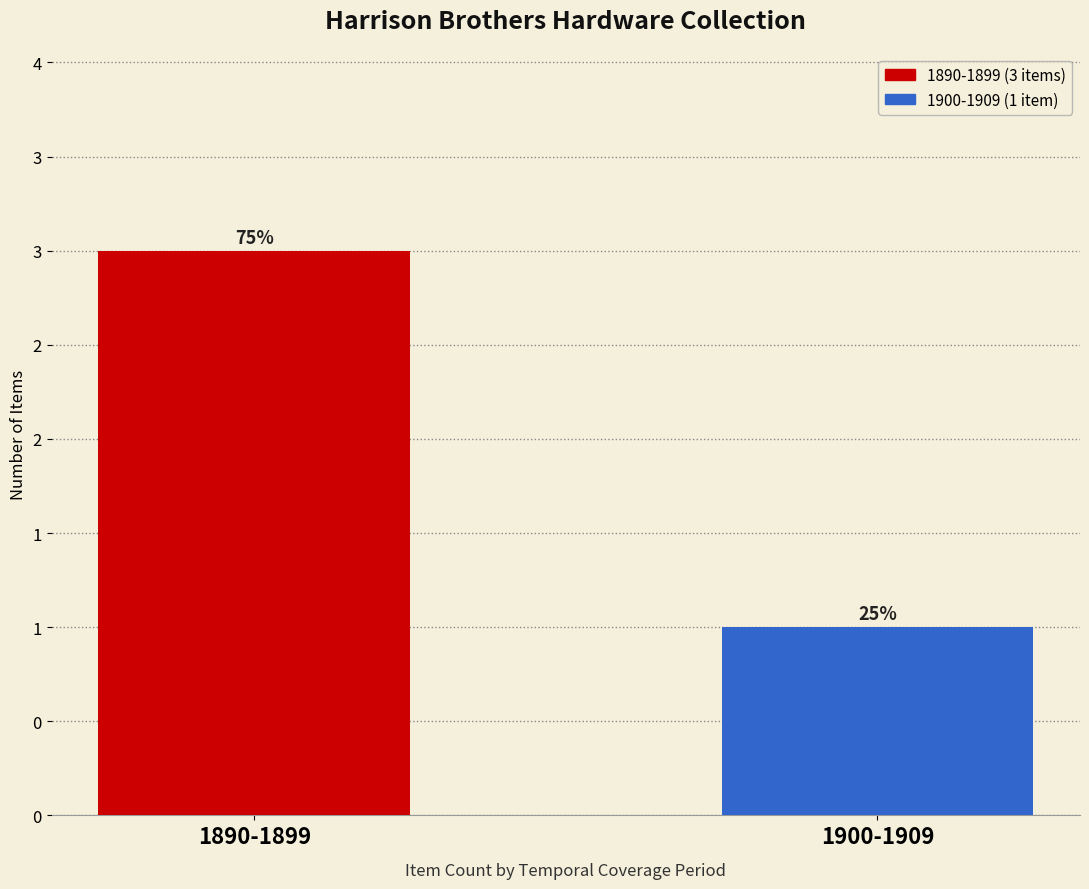

Which label corresponds to the smallest value in the chart?

1900-1909